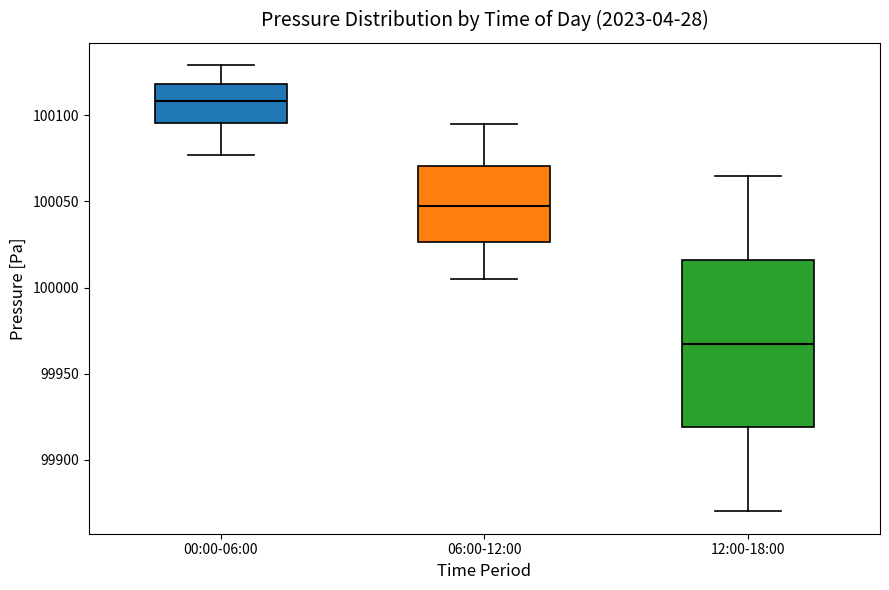

Comparing the boxes themselves (not the whiskers), which one is the tallest?

12:00-18:00